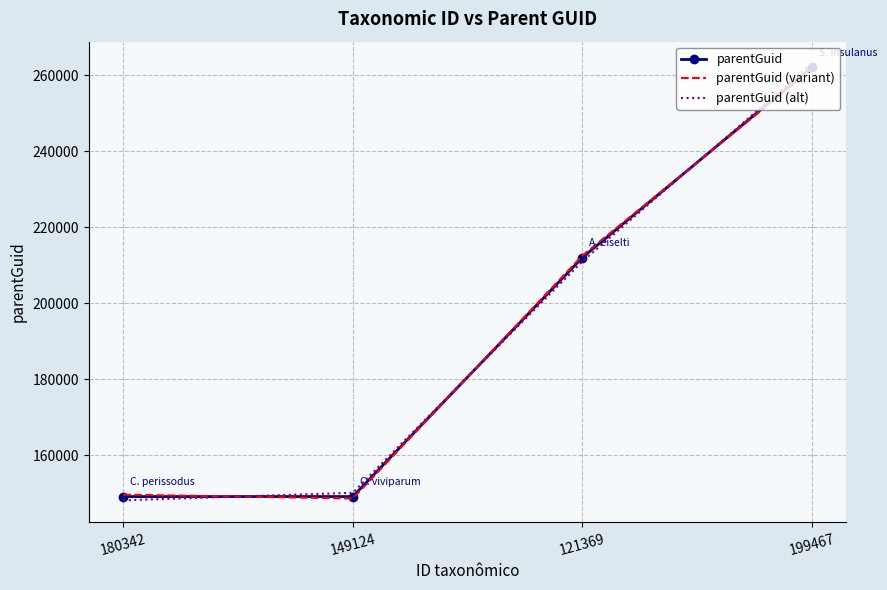

What is the sum of the parentGuid (alt) values at 149124 and 199467?

413198